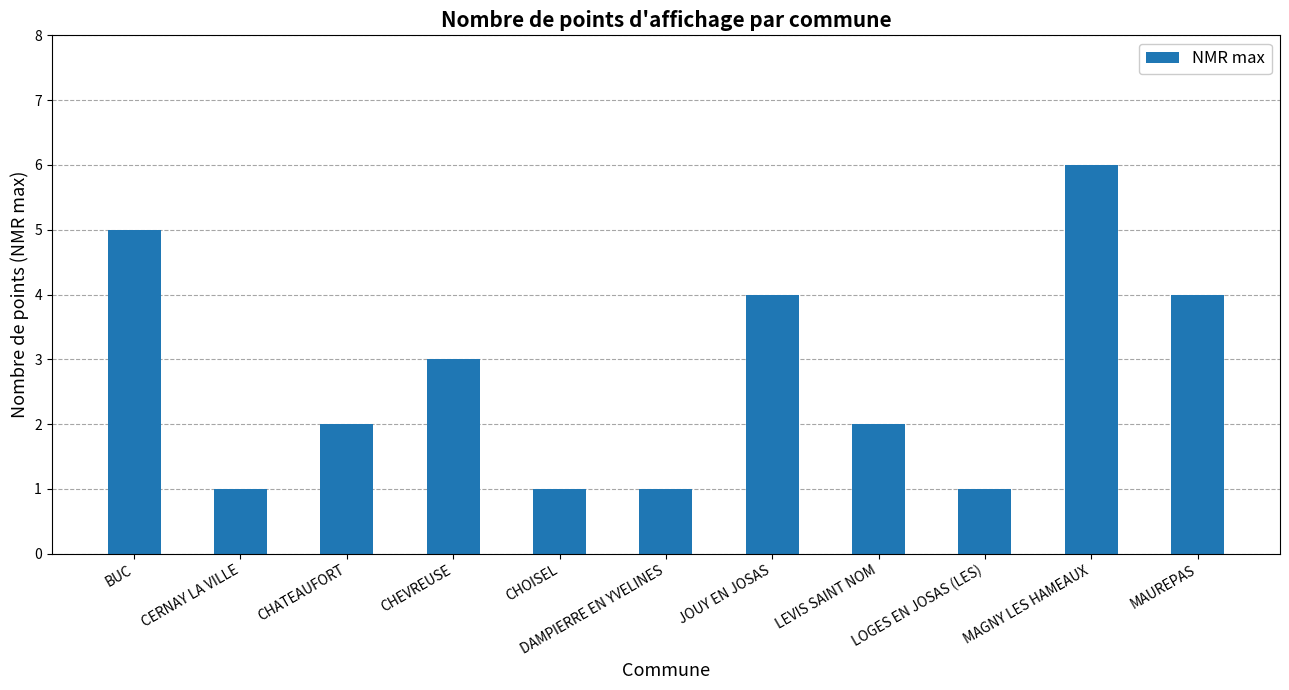

Reading right to left, extract all data points from this chart.

4	6	1	2	4	1	1	3	2	1	5